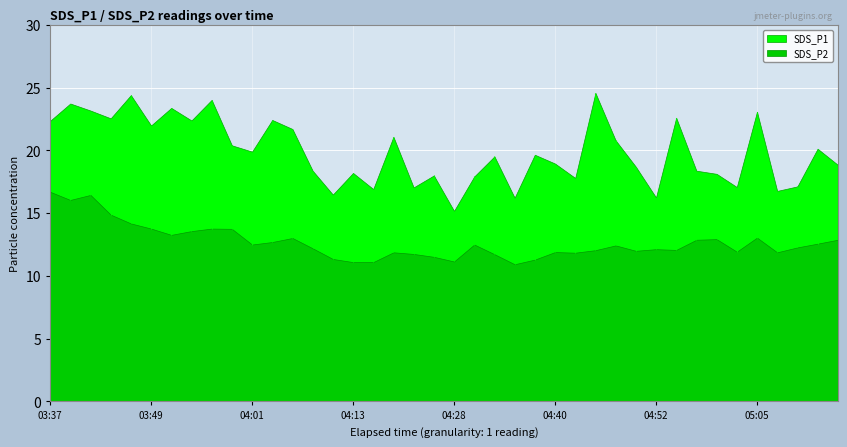

True or false: SDS_P2 and SDS_P1 cross at least once.

False